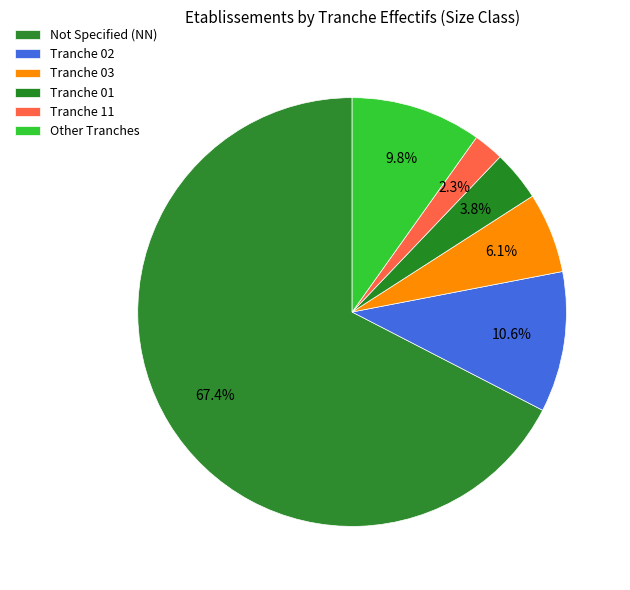

How many segments does this pie chart have?

6